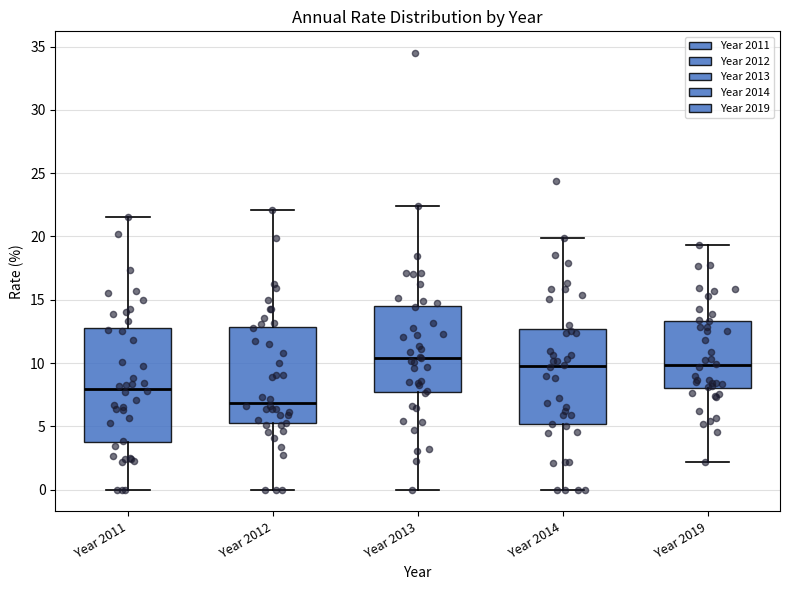

Reading left to right, transcribe this box plot: for each box, give where its median line is, the range the box spans, and where its two whiskers end, as read against the y-axis. The values are not printed on the chart, so give them approximately, as read against the axis.

Year 2011: median 8.0, box 4.0 to 13.0, whiskers 0.0 to 21.5
Year 2012: median 7.0, box 5.0 to 13.0, whiskers 0.0 to 22.0
Year 2013: median 10.5, box 7.5 to 14.5, whiskers 0.0 to 22.5
Year 2014: median 10.0, box 5.0 to 12.5, whiskers 0.0 to 20.0
Year 2019: median 10.0, box 8.0 to 13.5, whiskers 2.0 to 19.5